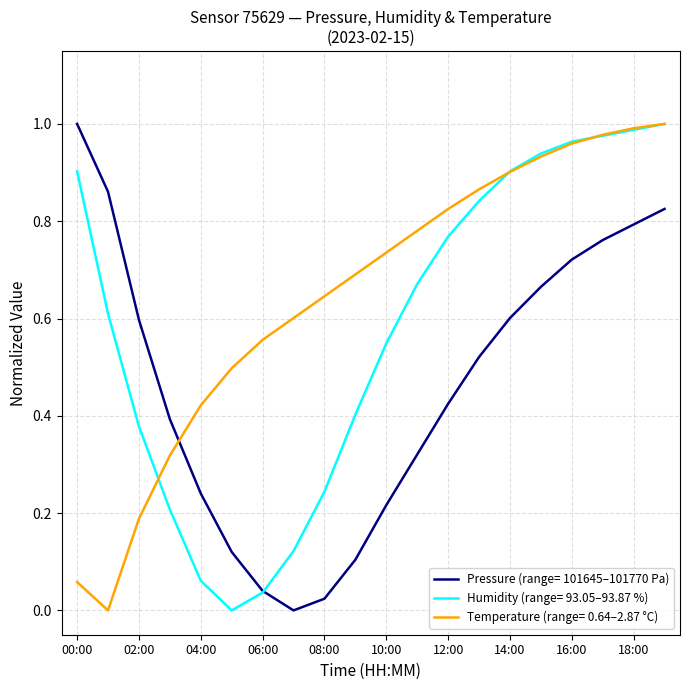

Rank the series by their average value, from lowest to highest.

Pressure (range= 101645–101770 Pa), Humidity (range= 93.05–93.87 %), Temperature (range= 0.64–2.87 °C)